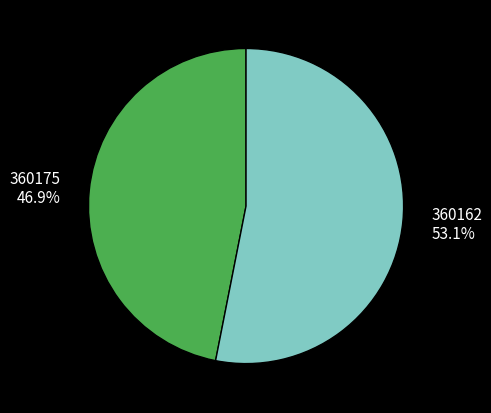

Count the number of slices in the pie.

2